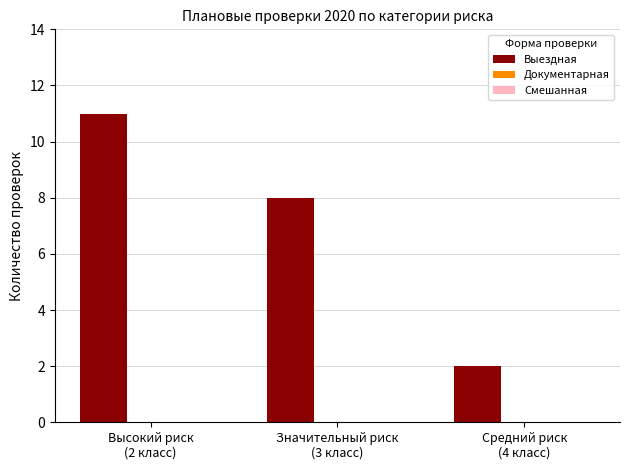

How many bars are there in total?

3